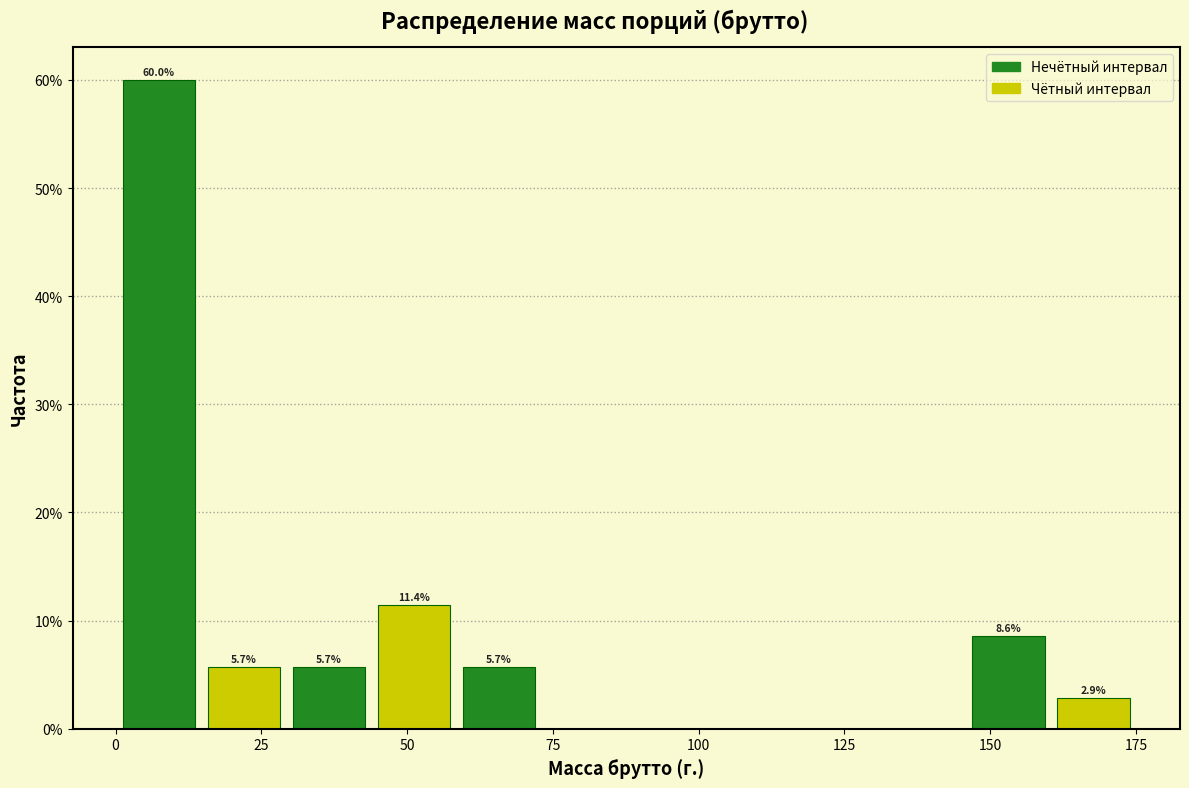

Around what value on the x-axis is the tallest bar? Give the approximate position of its centre, as read against the axis.

5